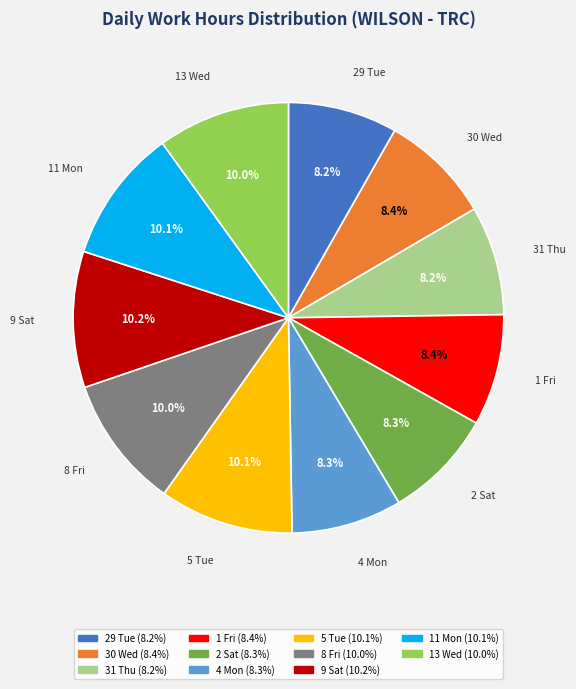

Count the number of slices in the pie.

11